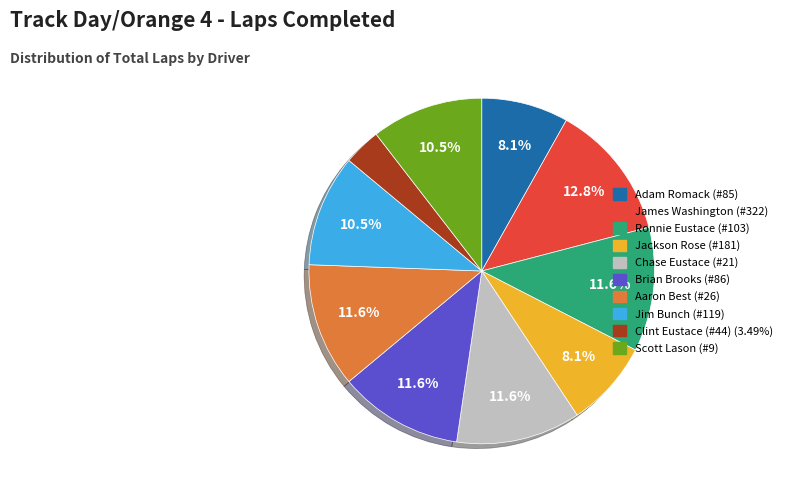

Do Chase Eustace (#21) and Clint Eustace (#44) together represent more than half of the pie?

No